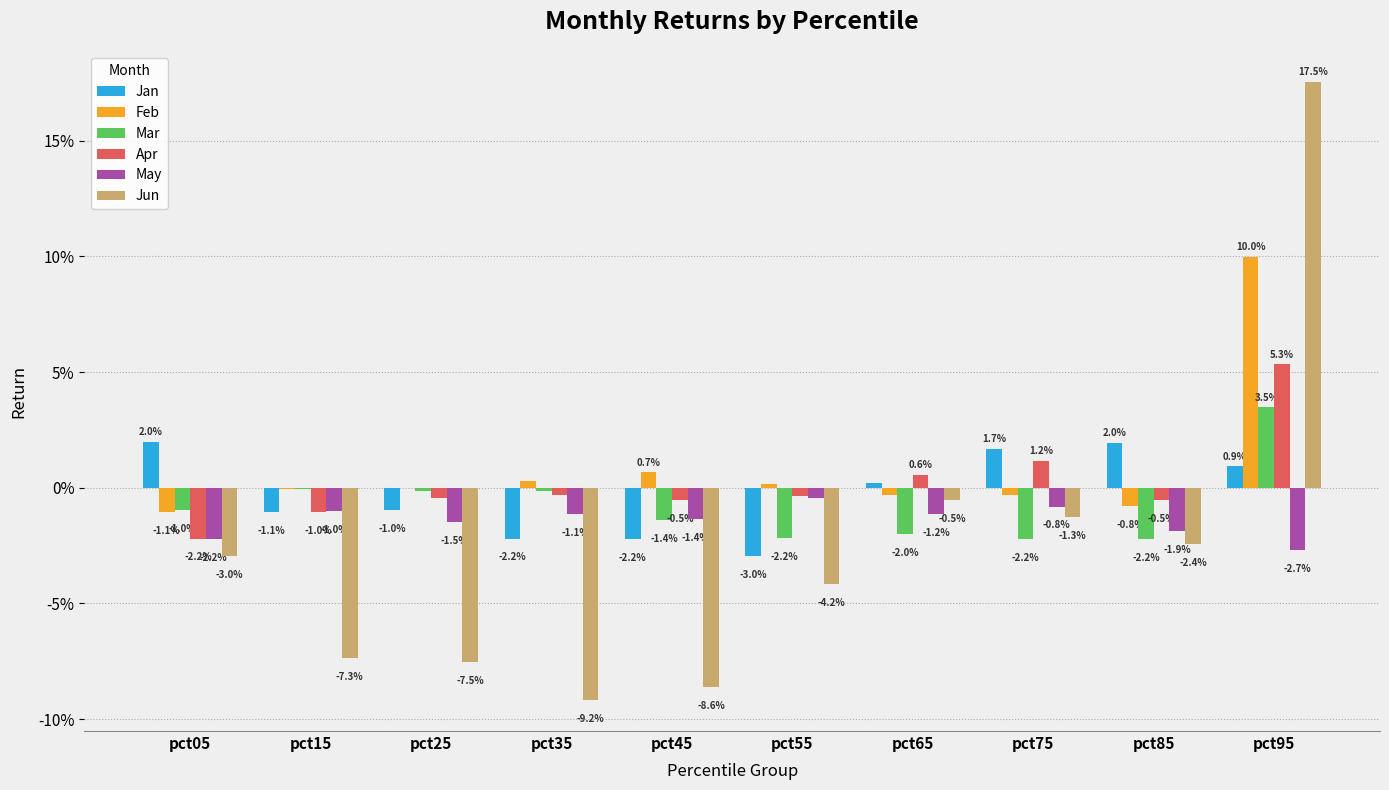

Where does the Feb series first go above 0?

pct35